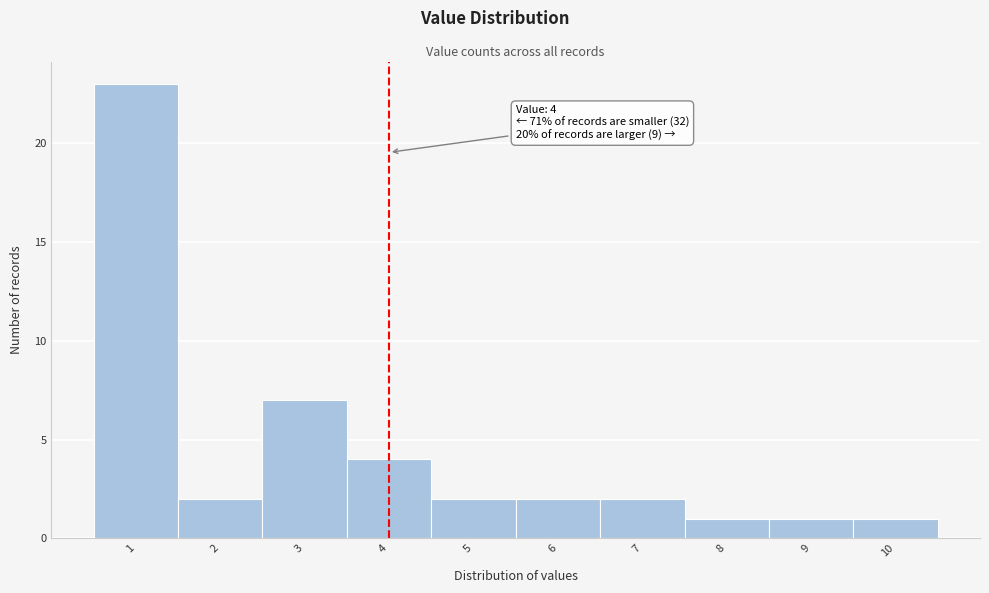

Which range on the x-axis has the tallest bar?

0.5 to 1.5